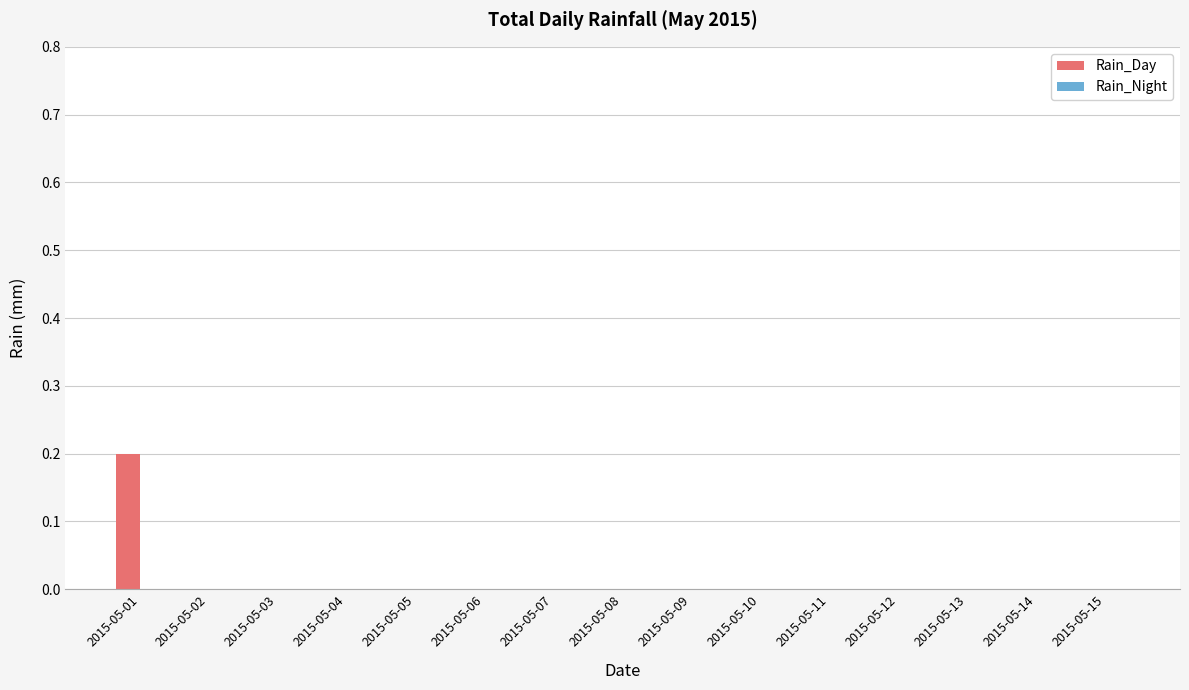

Which category has the highest value across all series?

2015-05-01